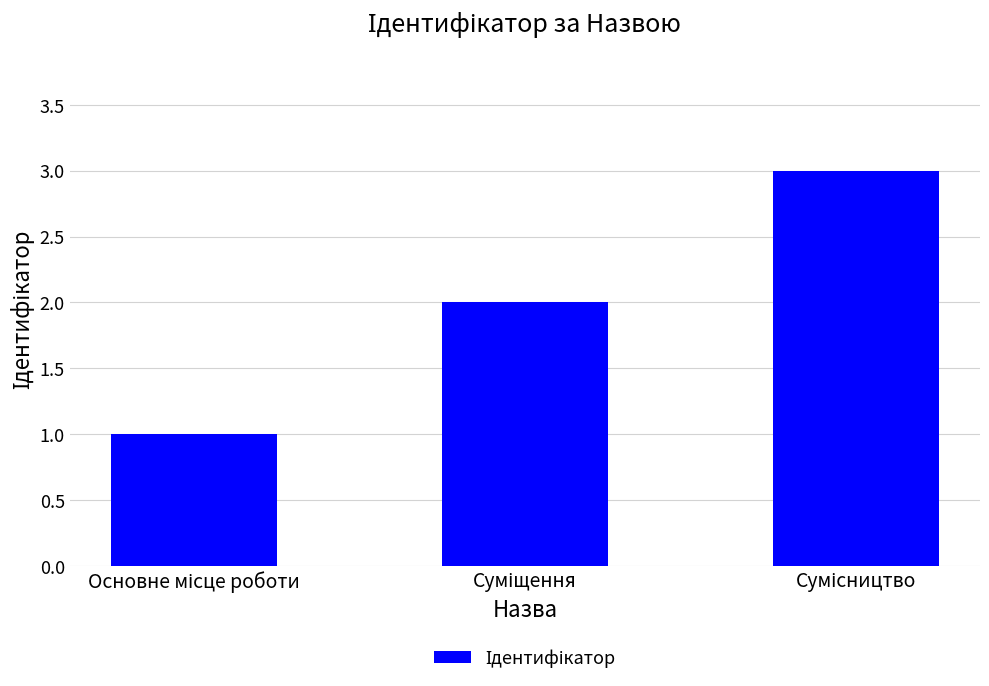

What is the greatest value displayed?

3